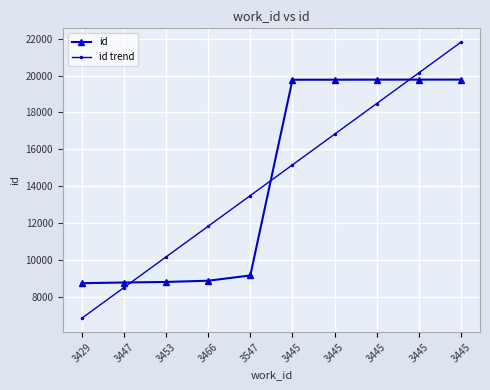

Does the chart display data point markers on the line(s)?

Yes